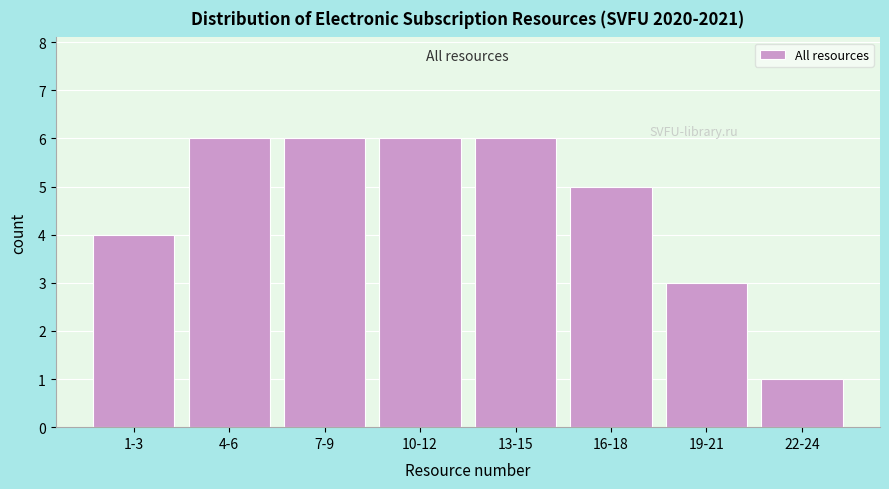

Reading left to right, what are all the values shown in this chart?

4	6	6	6	6	5	3	1